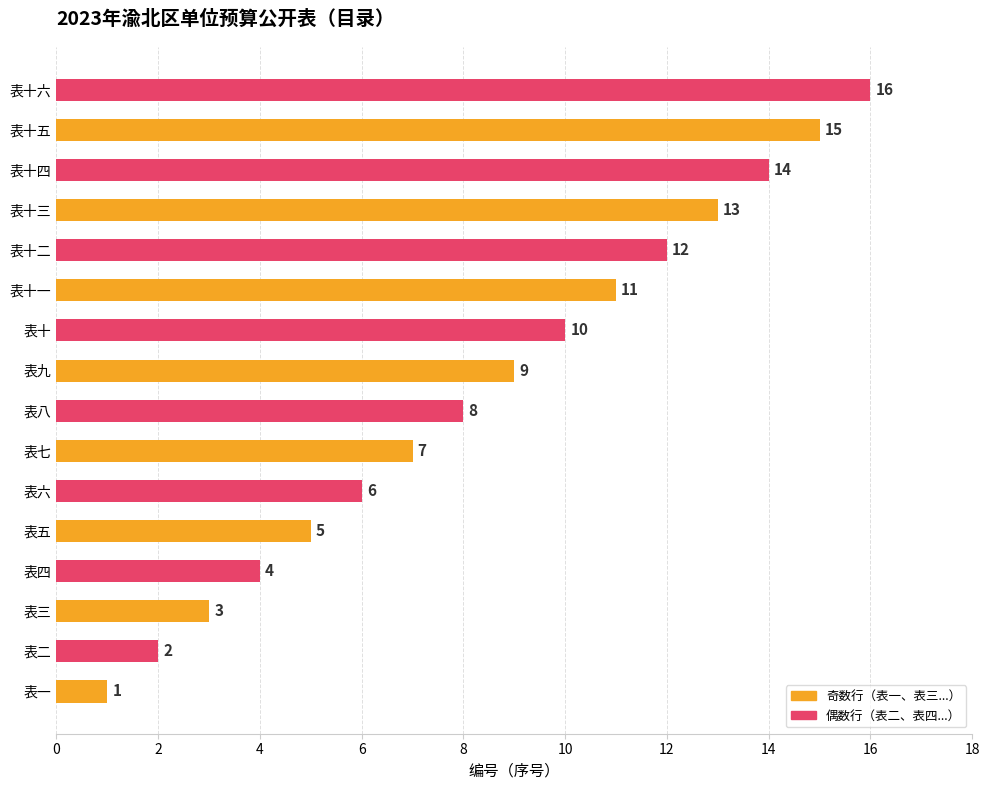

How many bars are there in total?

16